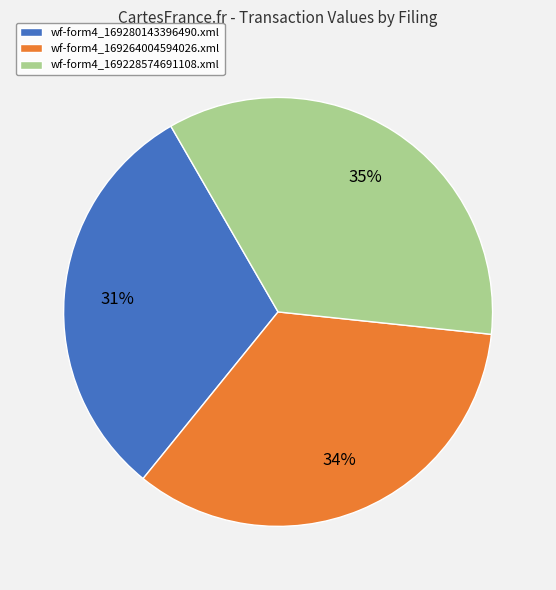

Which category has the biggest portion of the pie?

wf-form4_169228574691108.xml